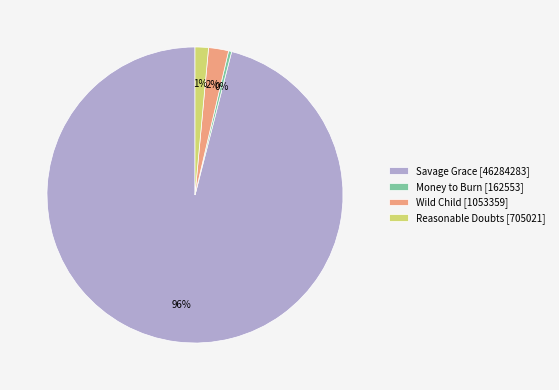

True or false: Money to Burn [162553] accounts for 0% of the total.

True